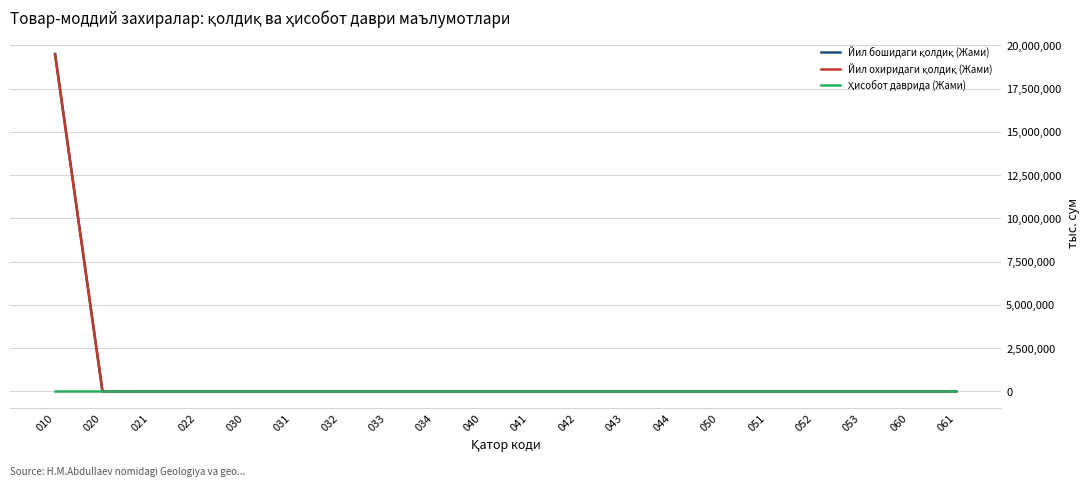

Is this an area chart (filled region under the line)?

No